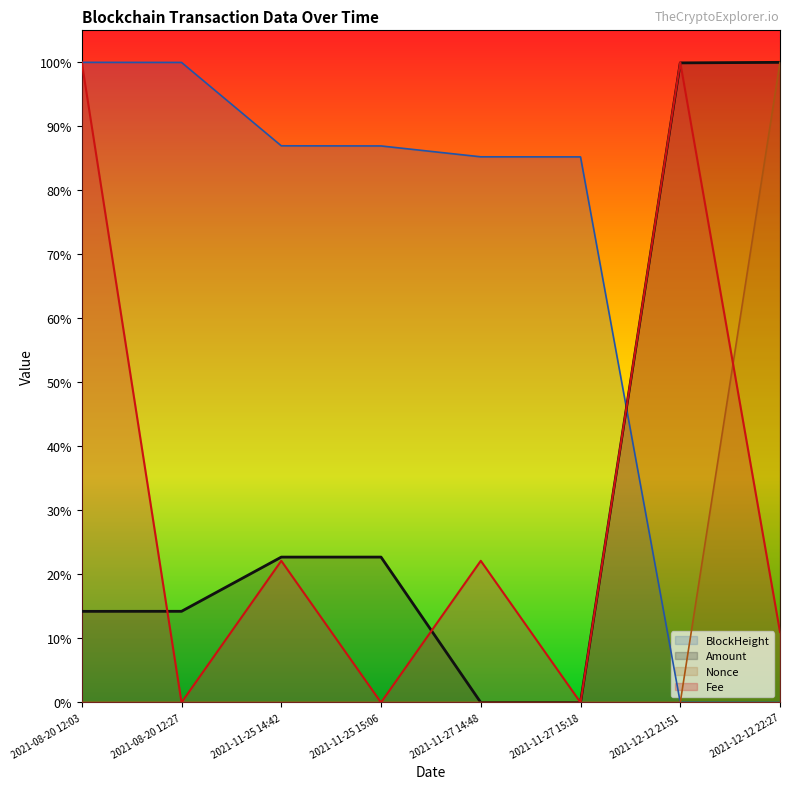

What is the spread (max minus min) of values at 2021-11-25 14:42?

0.9